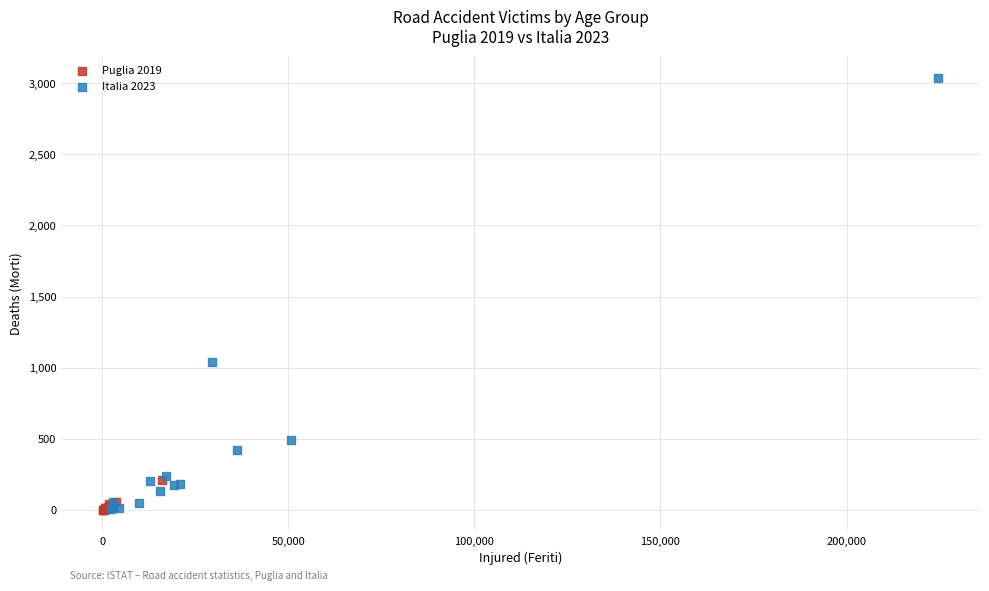

Which series has the largest Y range (max minus min)?

Italia 2023